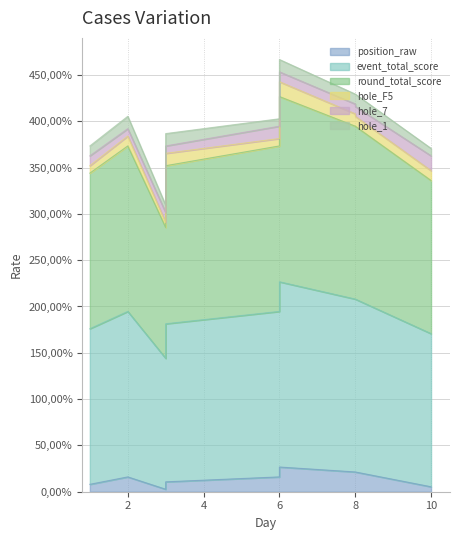

What is the spread (max minus min) of values at 3?

306.7